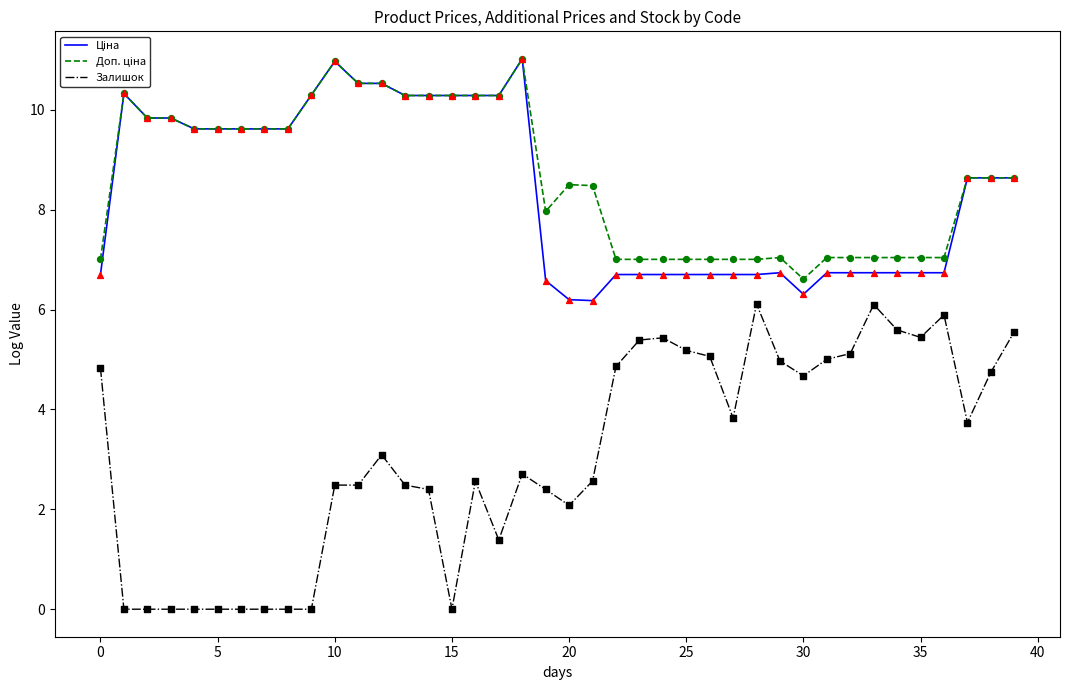

What is the greatest value displayed?

11.0